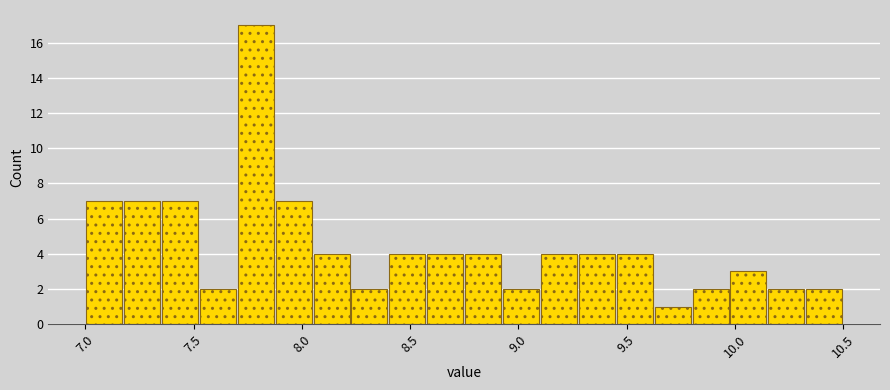

Read against the x-axis, roughly where is the centre of the tallest bar?

7.80